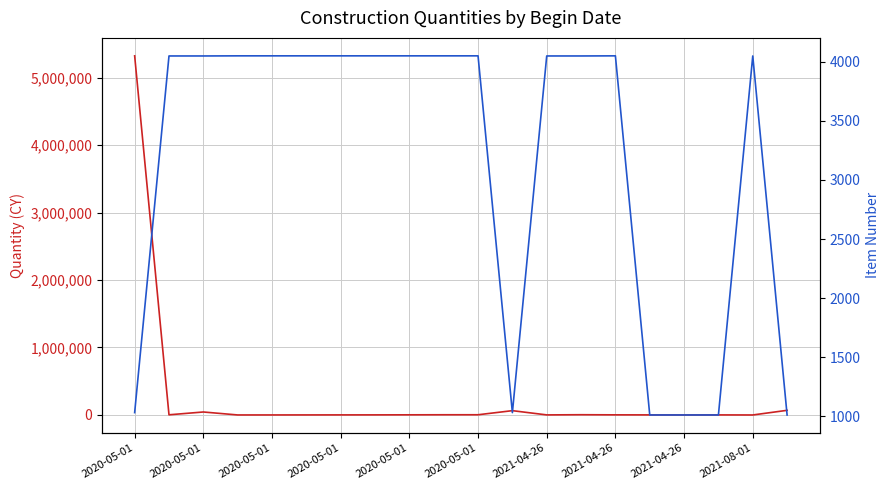

Which series has the largest total across all categories?

Quantity (CY)